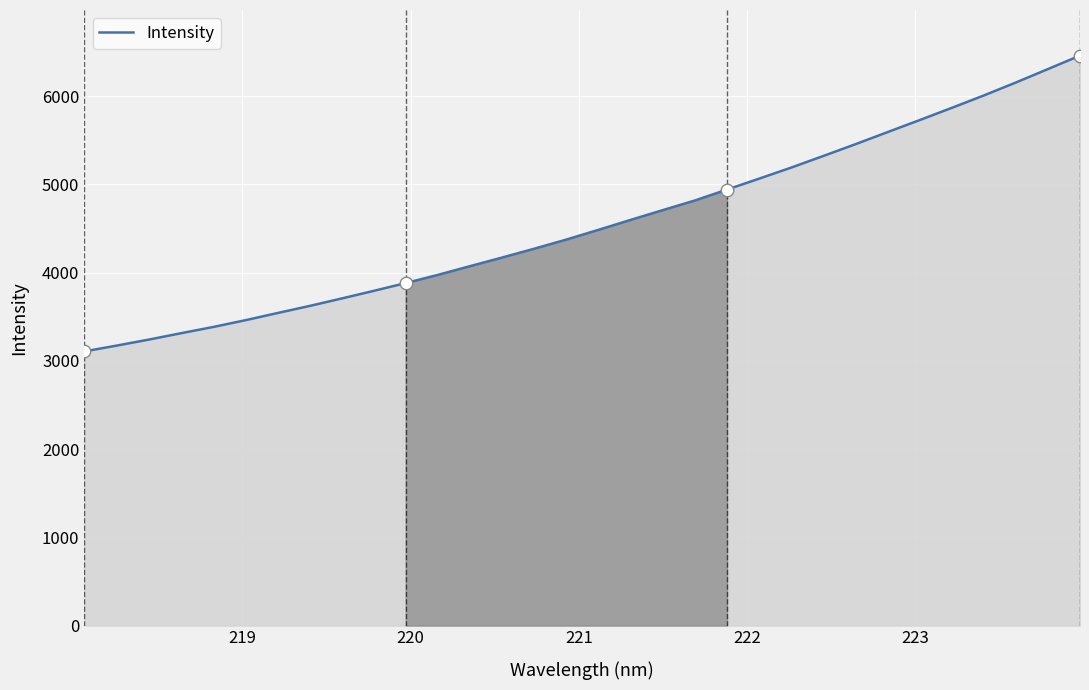

What is the maximum value for Intensity?

6460.2